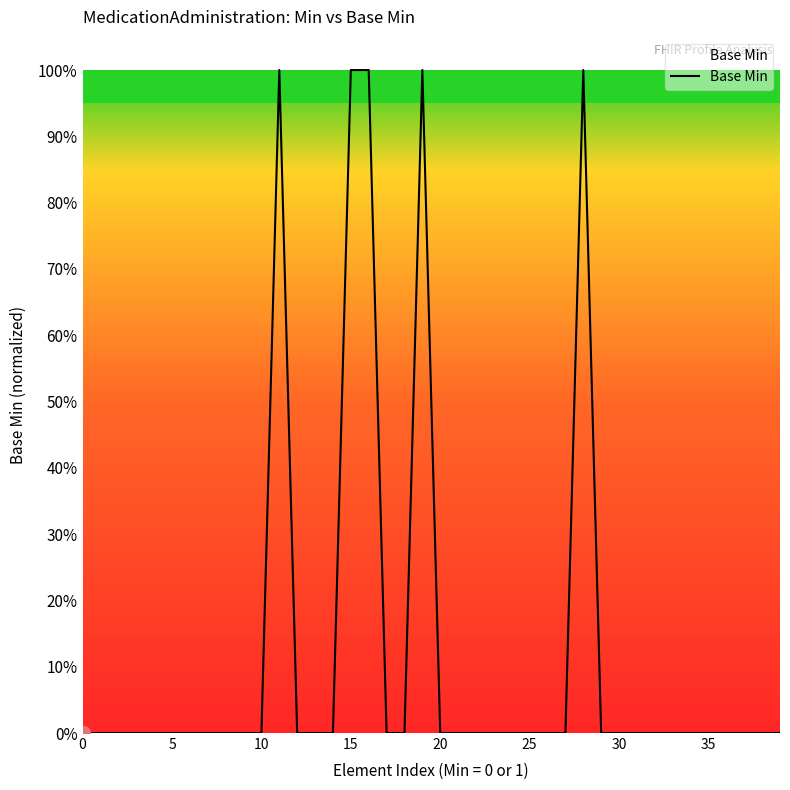

Does the chart have visible grid lines?

No